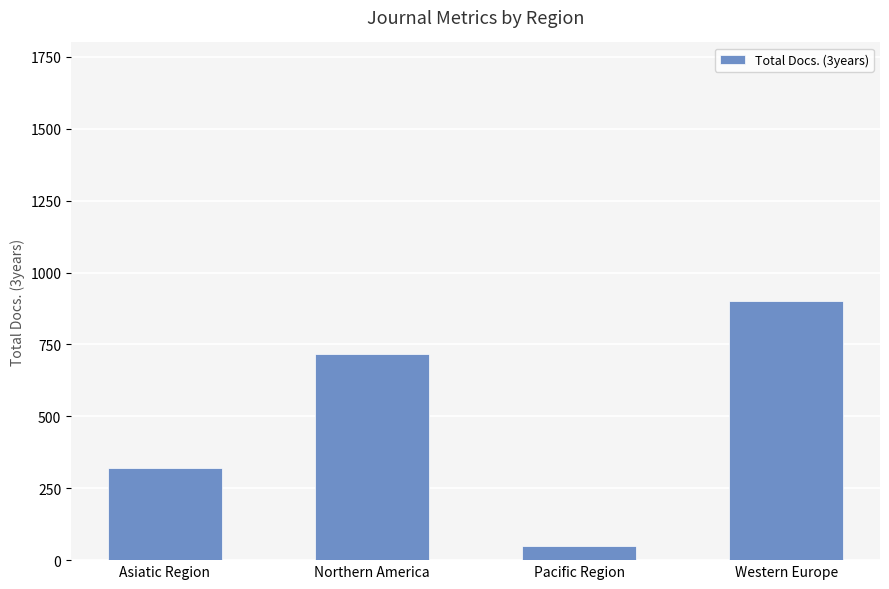

Which label corresponds to the smallest value in the chart?

Pacific Region